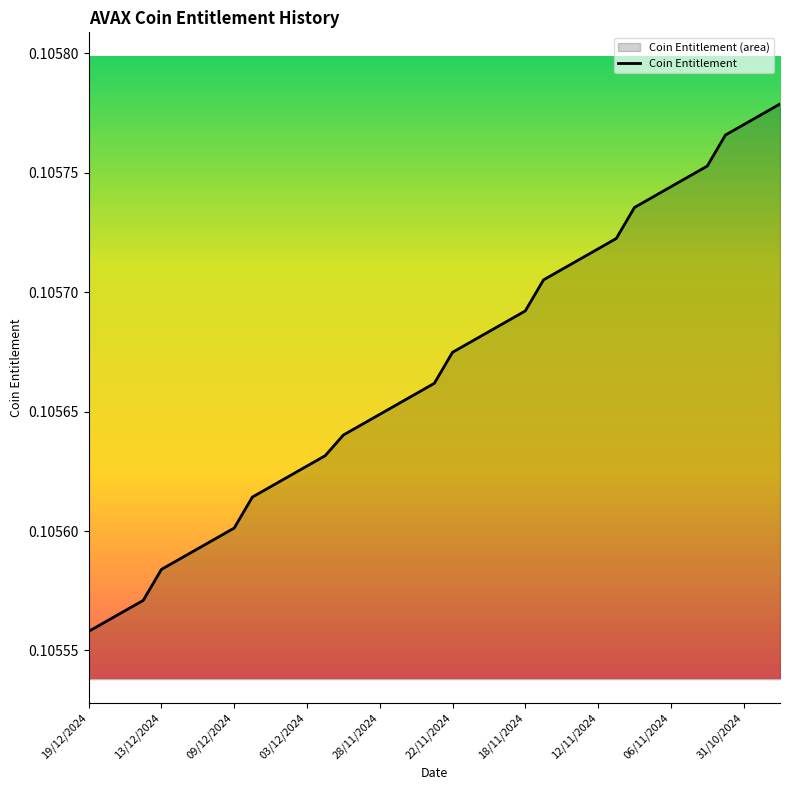

Which has a higher value, 18/11/2024 or 19/12/2024?

18/11/2024